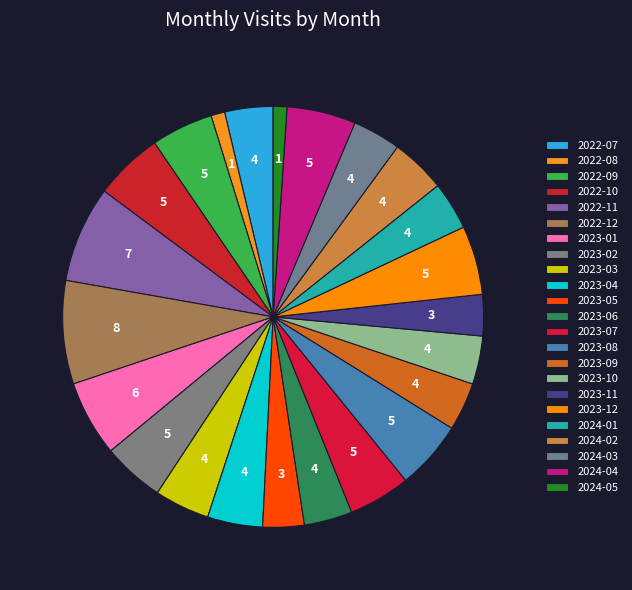

How many slices are in this pie chart?

23